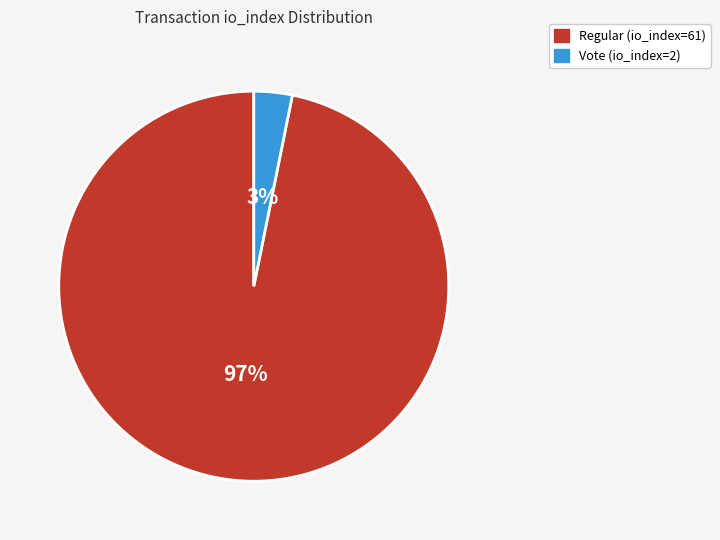

To the nearest percent, what percentage of the pie is Vote (io_index=2)?

3%